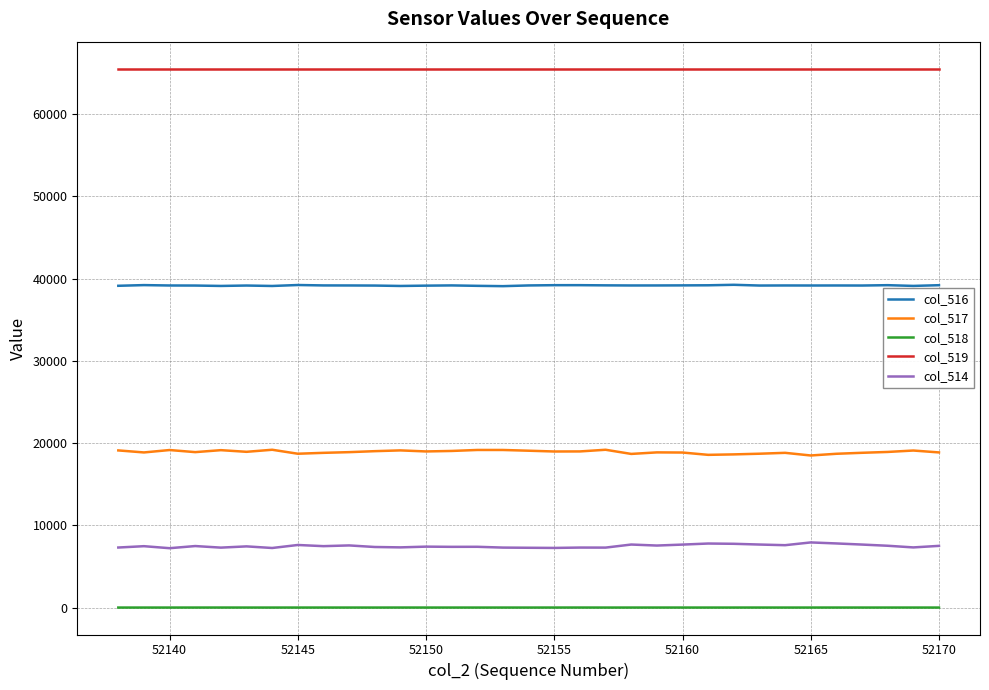

List the series in order of their peak value, highest first.

col_519, col_516, col_517, col_514, col_518